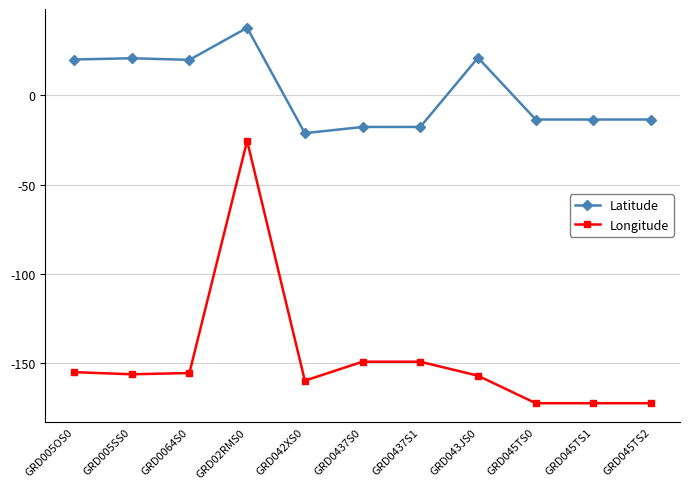

What is the difference between the second highest and second lowest values in the Latitude series?

38.8